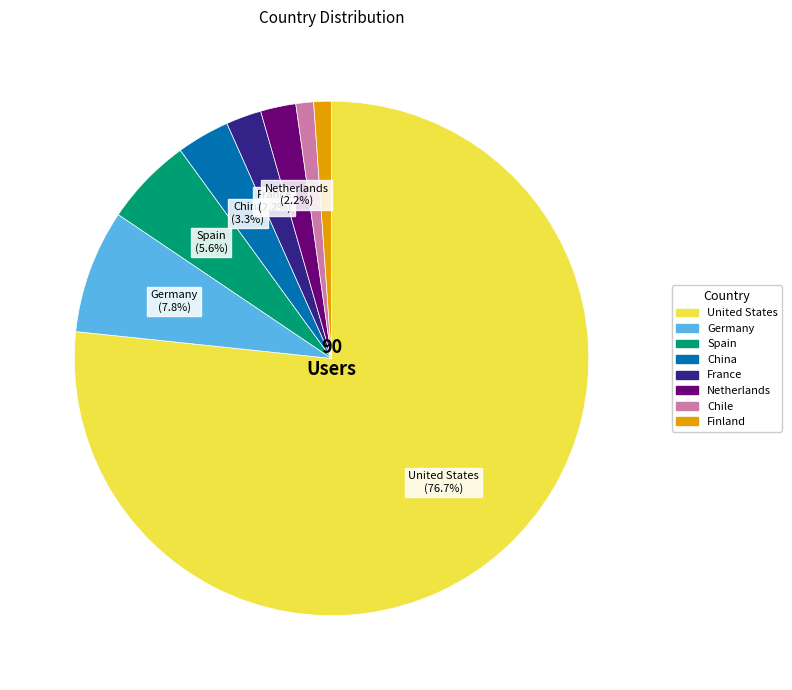

Approximately how many times larger is the value at Chile compared to Finland?

1.0